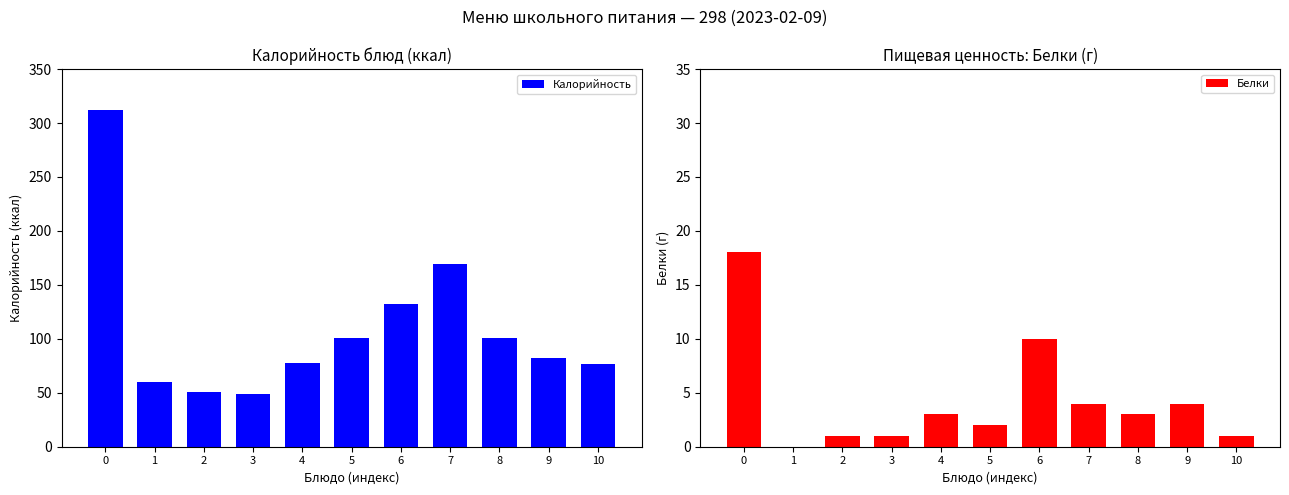

What is the minimum value for Калорийность?

49